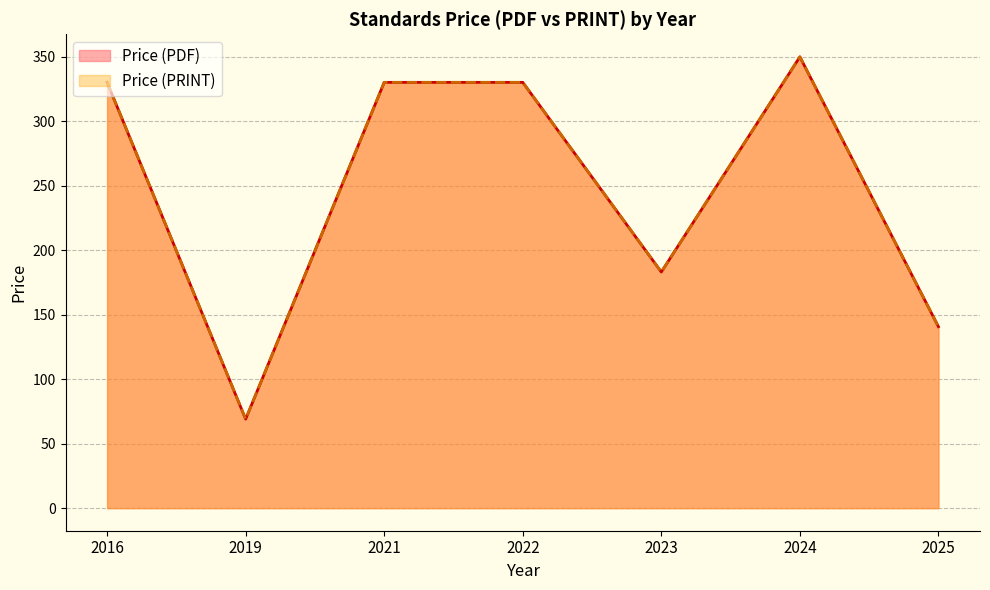

True or false: Price (PRINT) has more than 1 interior local peaks.

True